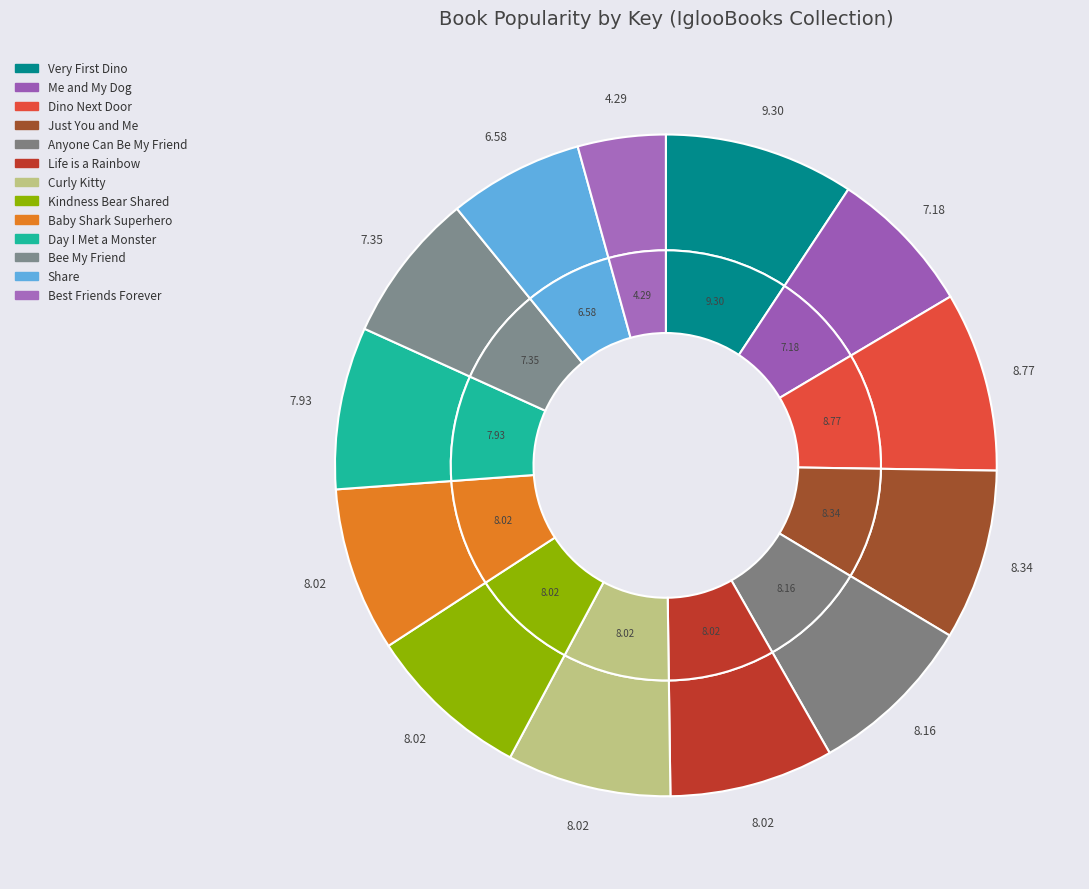

Which category has the smallest portion of the pie?

Best Friends Forever